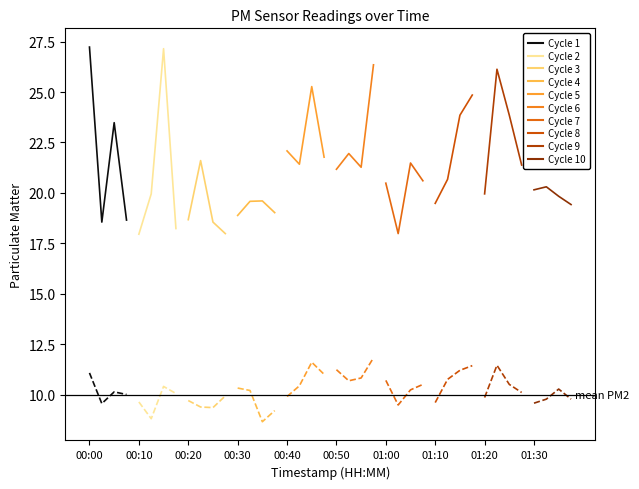

What is the maximum value for P2?

11.8